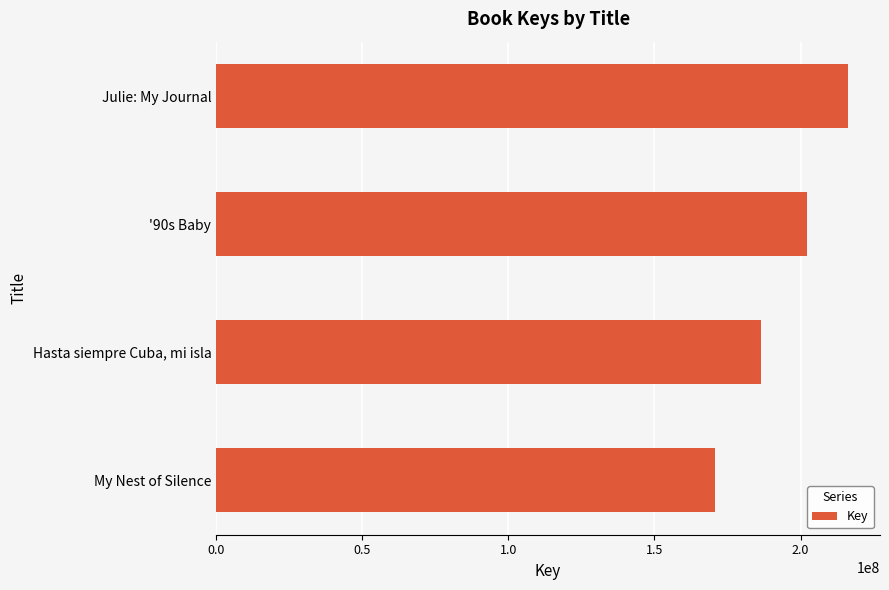

Between Hasta siempre Cuba, mi isla and Julie: My Journal, which is larger?

Julie: My Journal